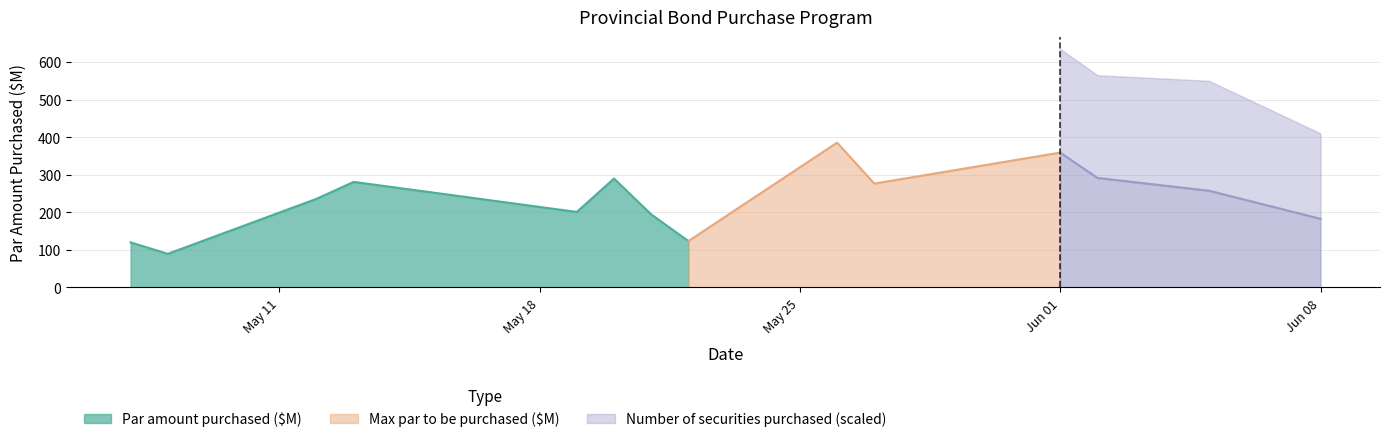

How many series are shown in this chart?

3